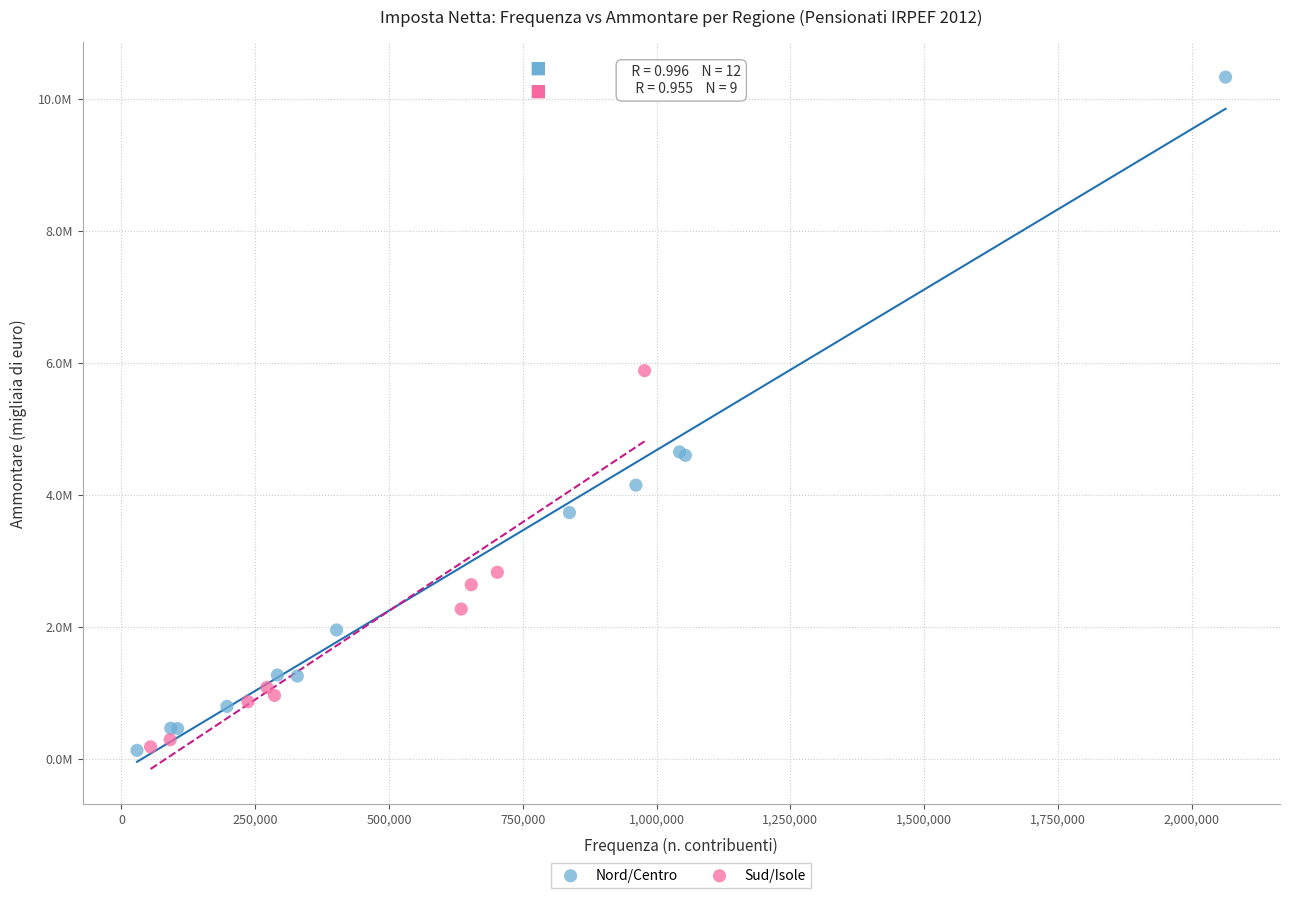

Which series has the largest Y range (max minus min)?

Nord/Centro